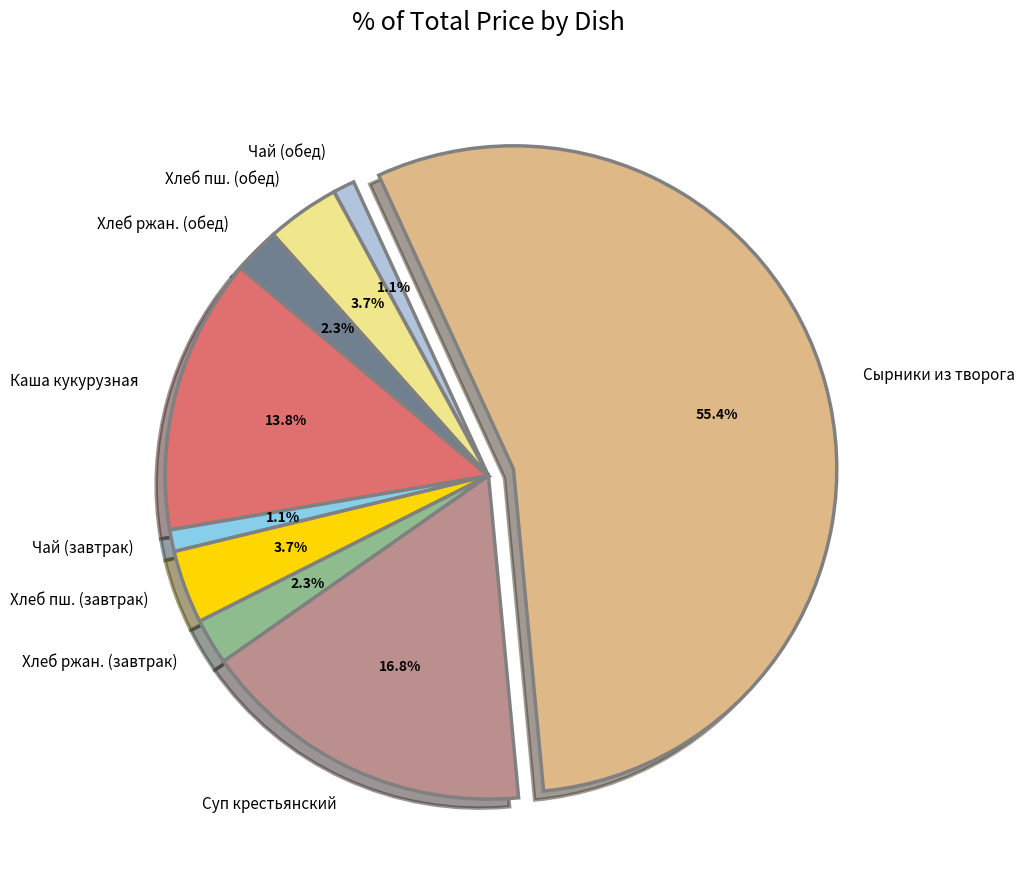

Which slice is the largest?

Сырники из творога